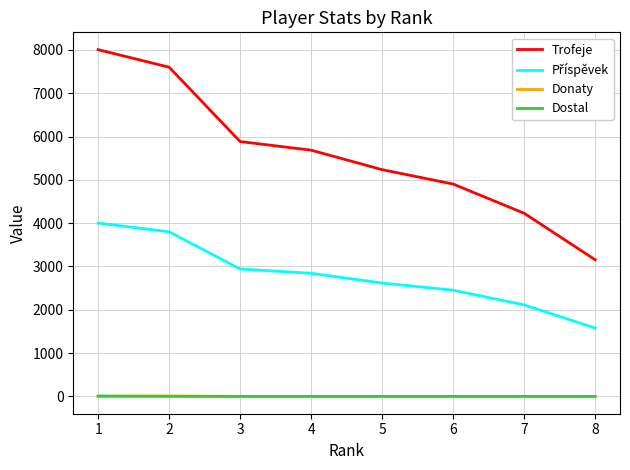

Which series has the widest spread of values?

Trofeje